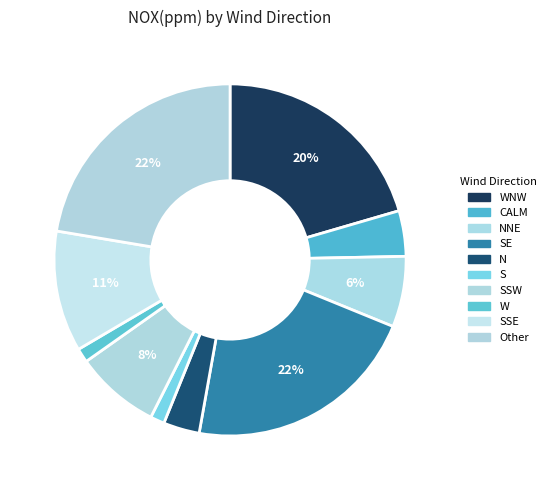

To the nearest percent, what is the average slice percentage?

10%